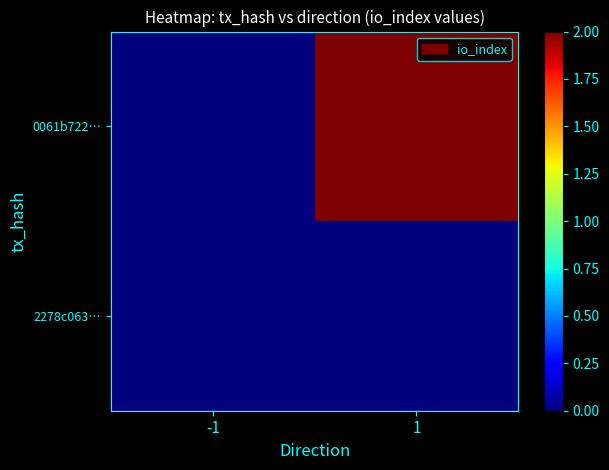

List the series in order of their overall mean, highest first.

0061b722…, 2278c063…